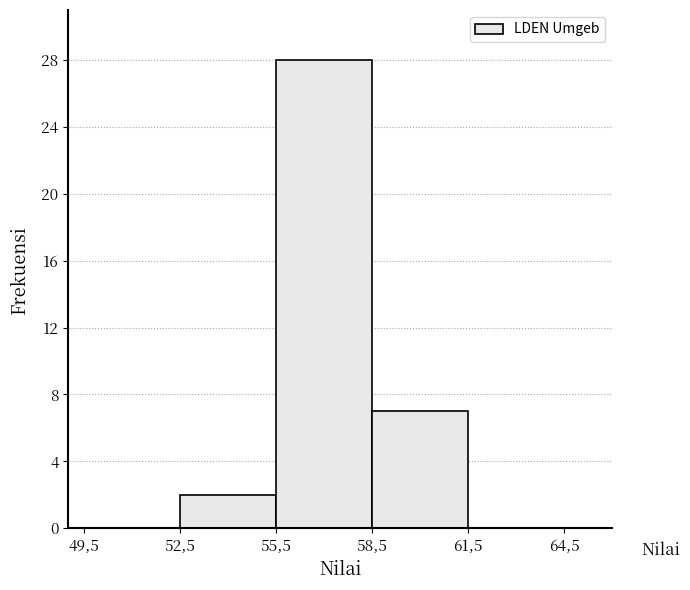

Reading left to right, extract all data points from this chart.

49,5=0	52,5=2	55,5=28	58,5=7	61,5=0